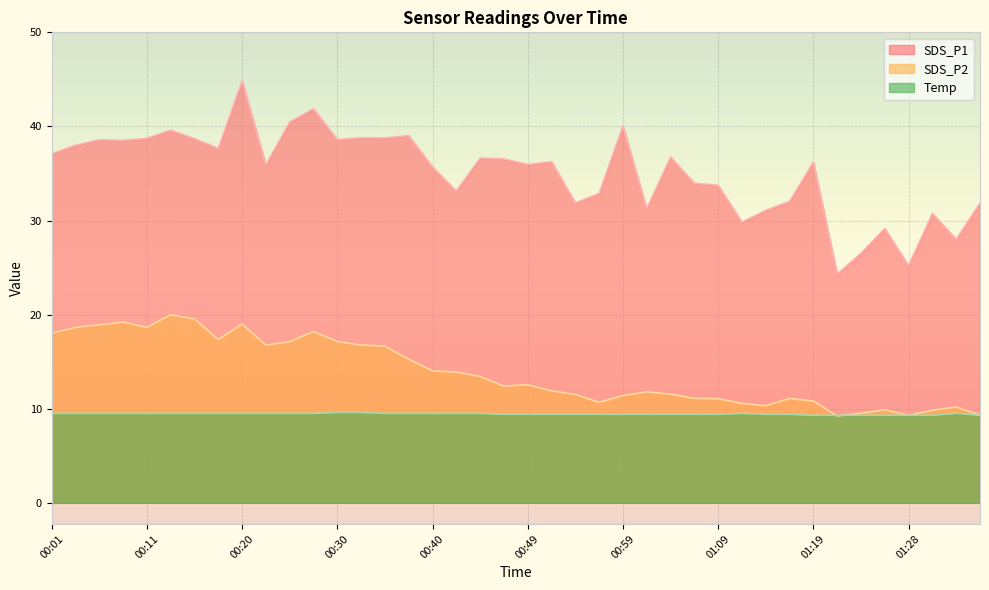

Rank the series at 00:32 from lowest to highest value.

Temp, SDS_P2, SDS_P1